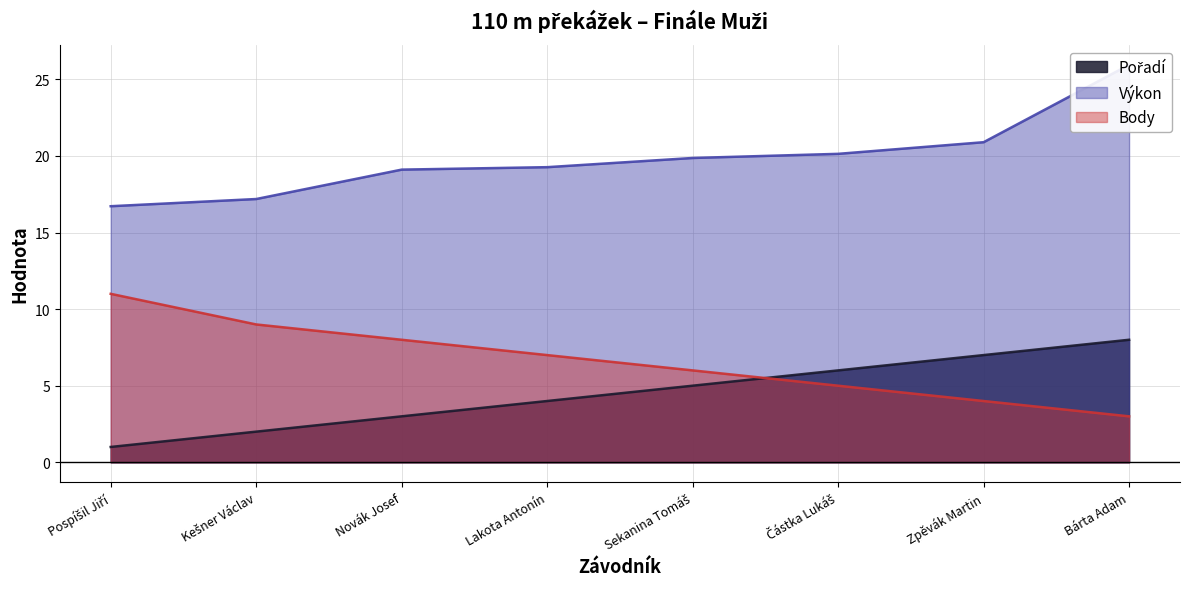

What are all the series names shown in the legend?

Pořadí, Výkon, Body